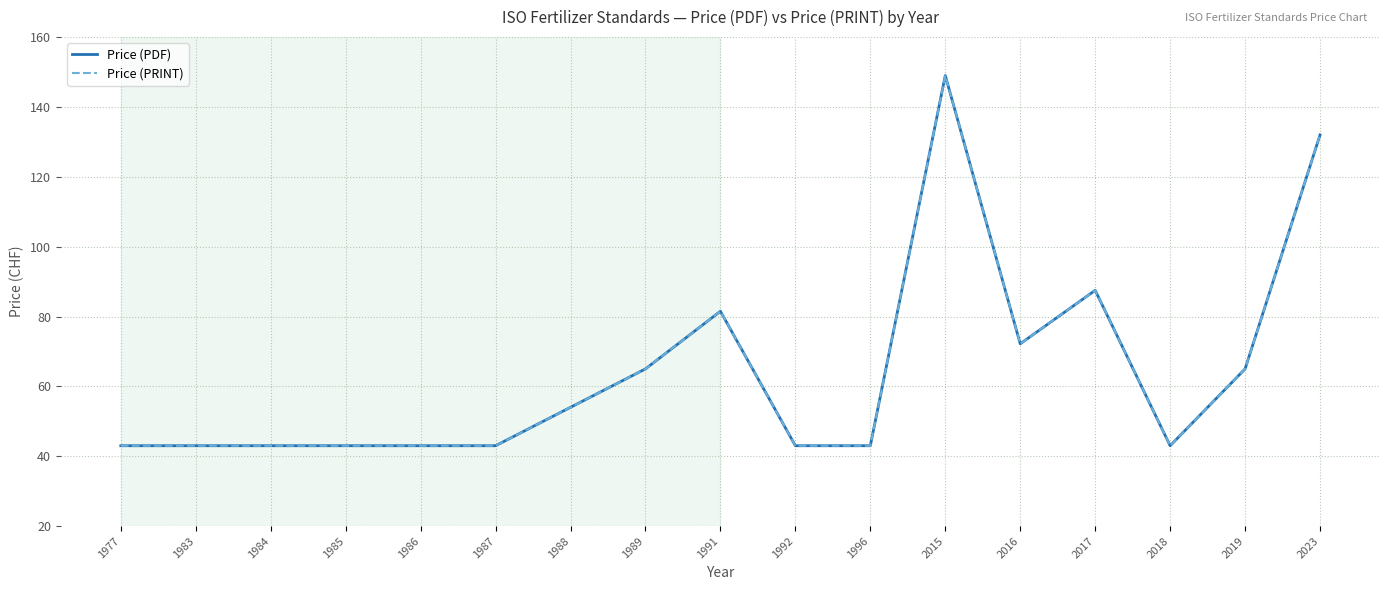

What is the lowest value of the Price (PDF) series?

43.0